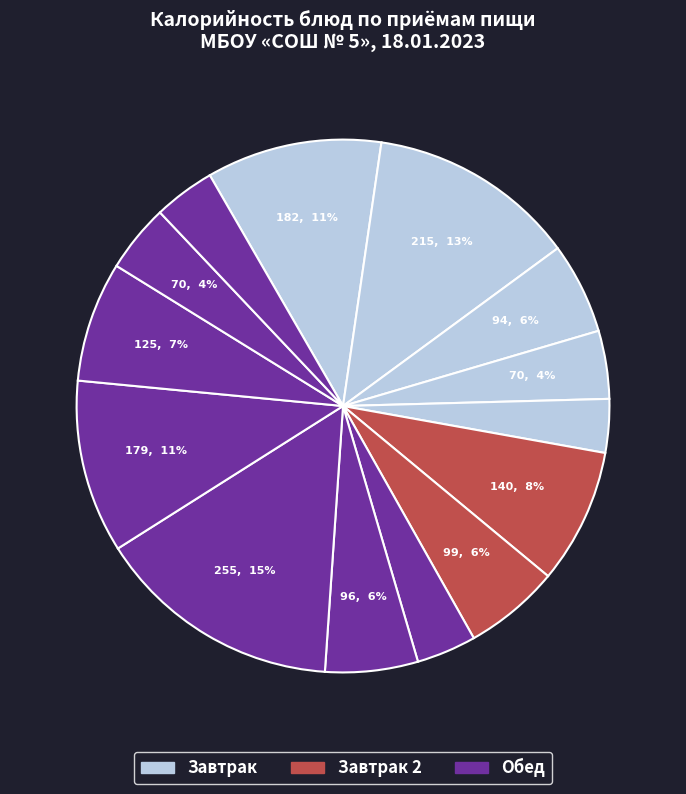

How many segments does this pie chart have?

14